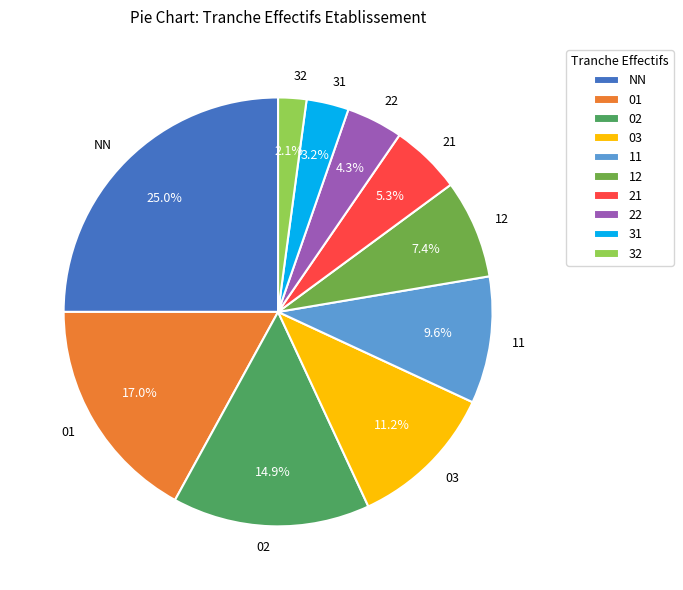

To the nearest percent, what percentage of the pie is 32?

2%